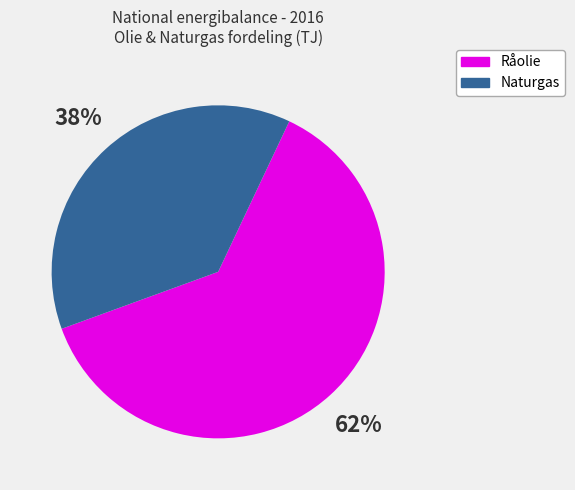

To the nearest percent, what is the average slice percentage?

50%